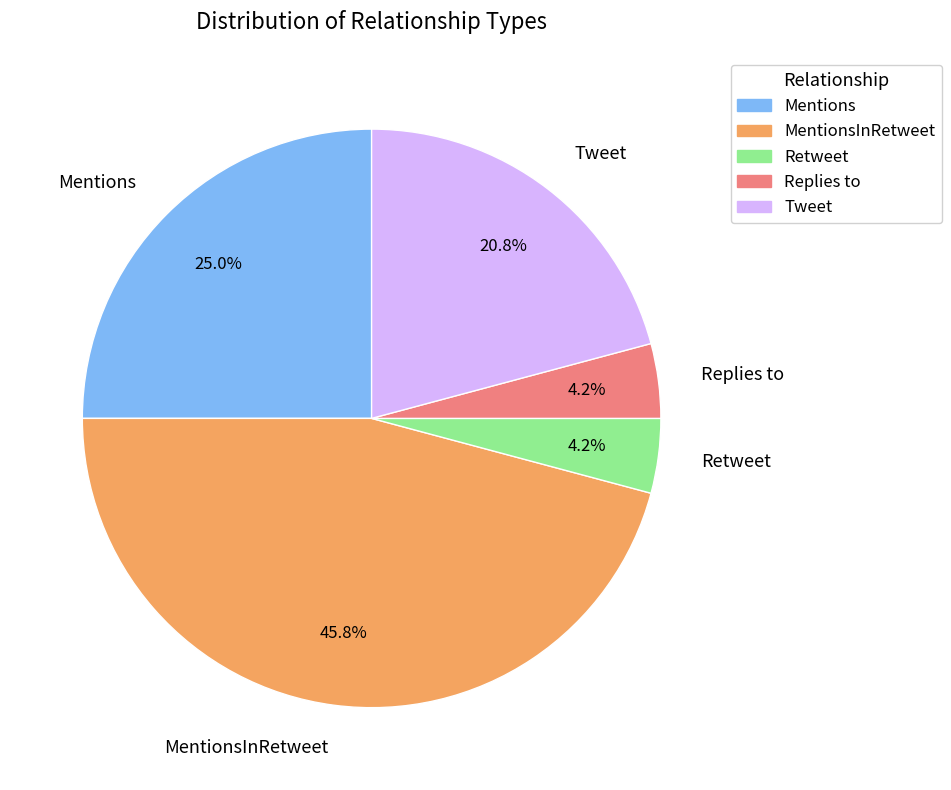

Between Tweet and Mentions, which is larger?

Mentions